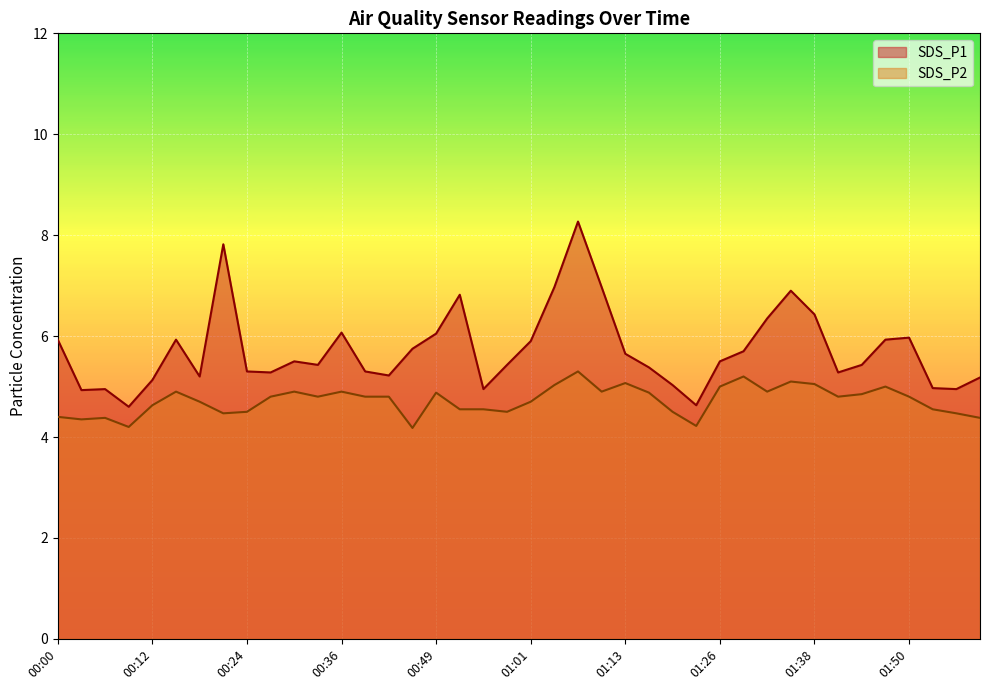

What is the difference between the second highest and second lowest values in the SDS_P2 series?

1.0